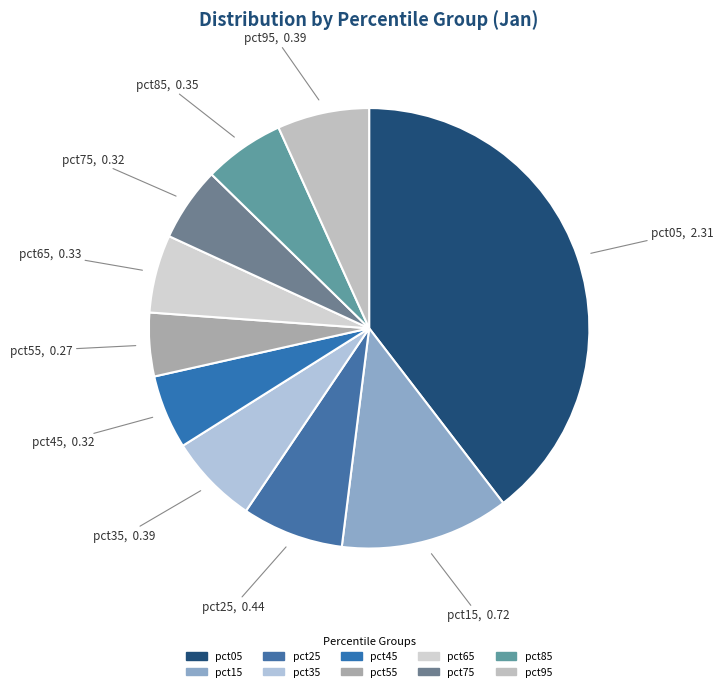

What is the largest slice in the pie chart?

pct05